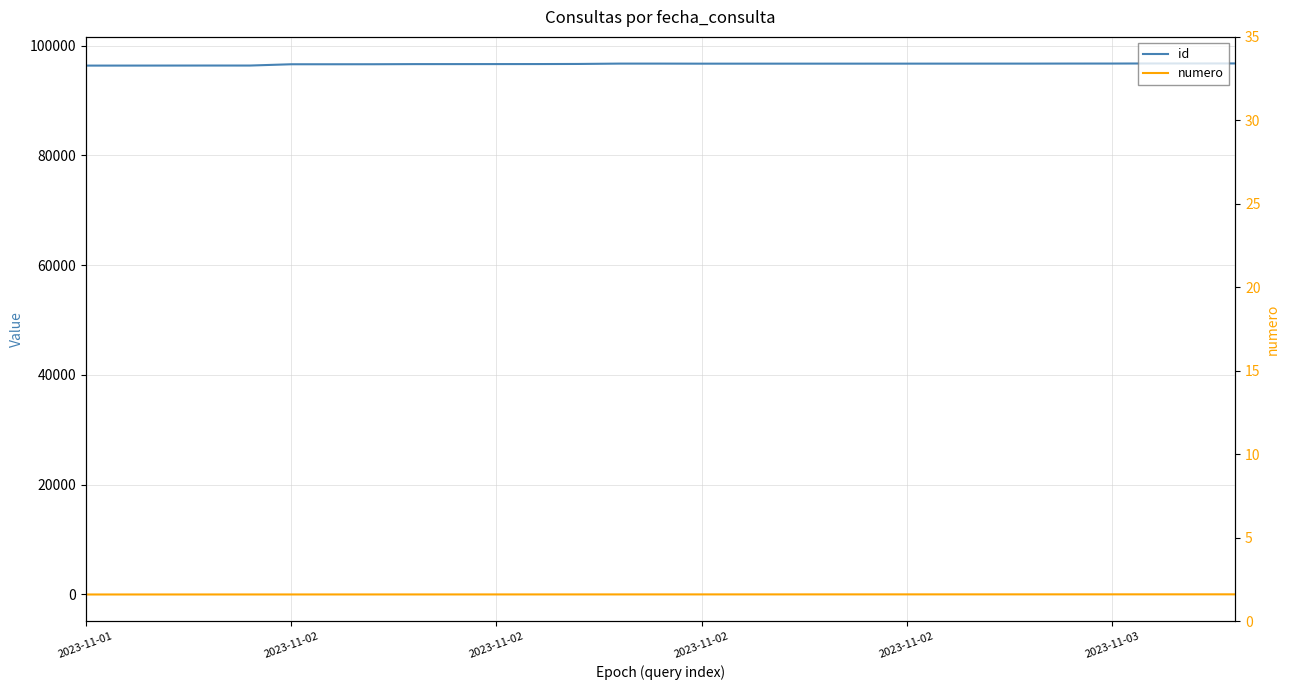

What are all the series names shown in the legend?

id, numero